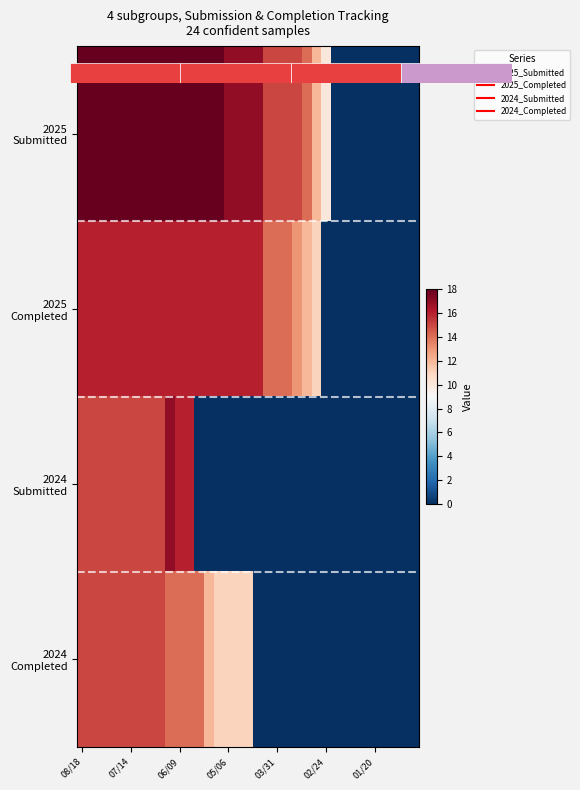

At which label does 2024 Completed first exceed 11?

08/18